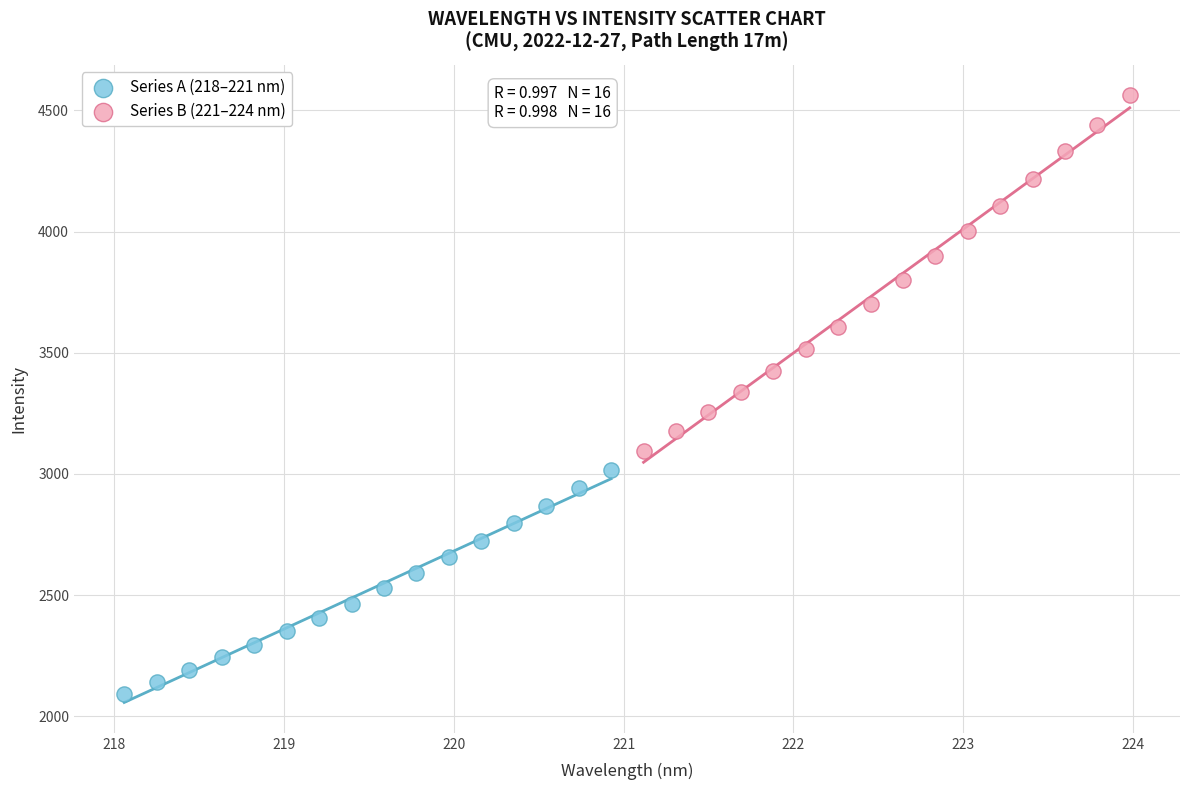

Which series has the largest Y range (max minus min)?

Series B (221–224 nm)